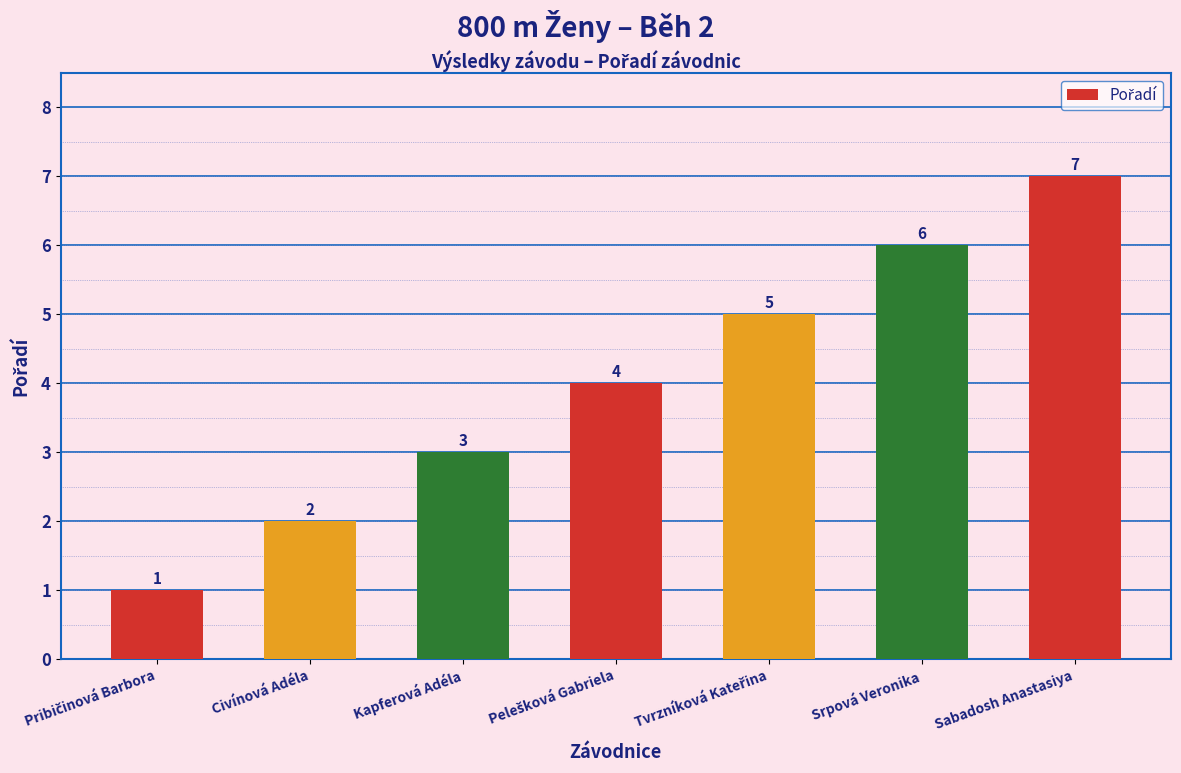

How many data points are less than 4?

3